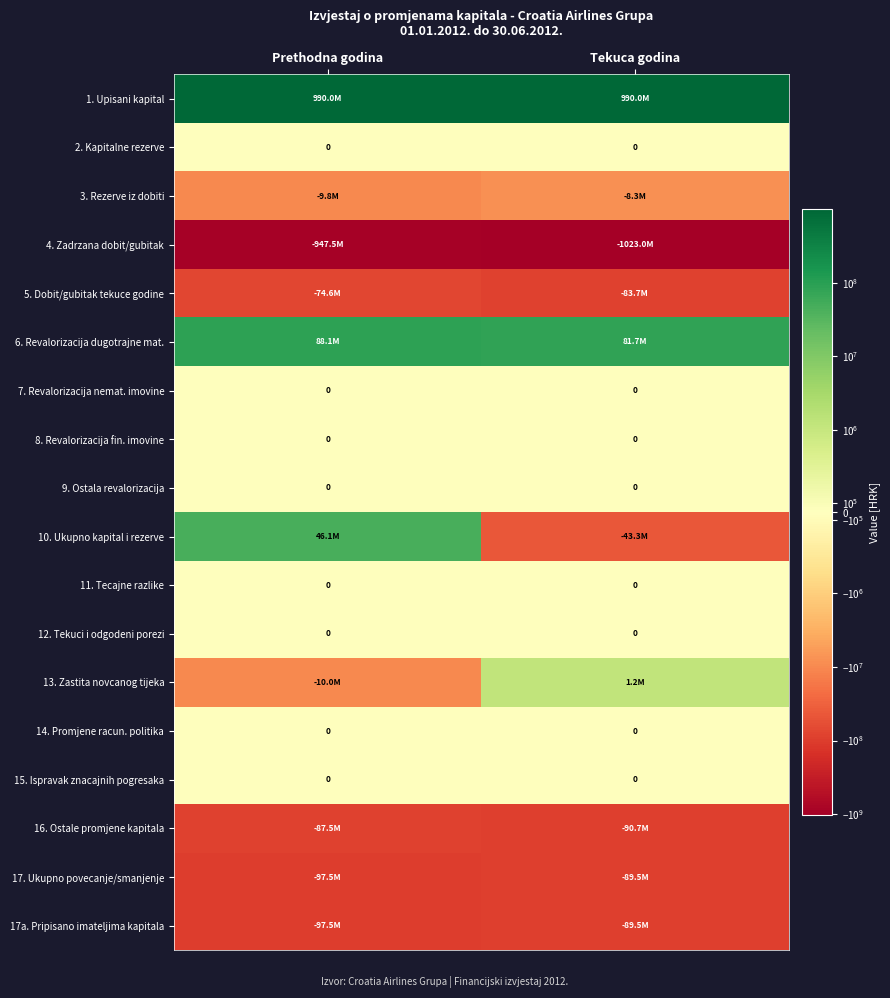

What is the total value across all series at Tekuca godina?

-355146802